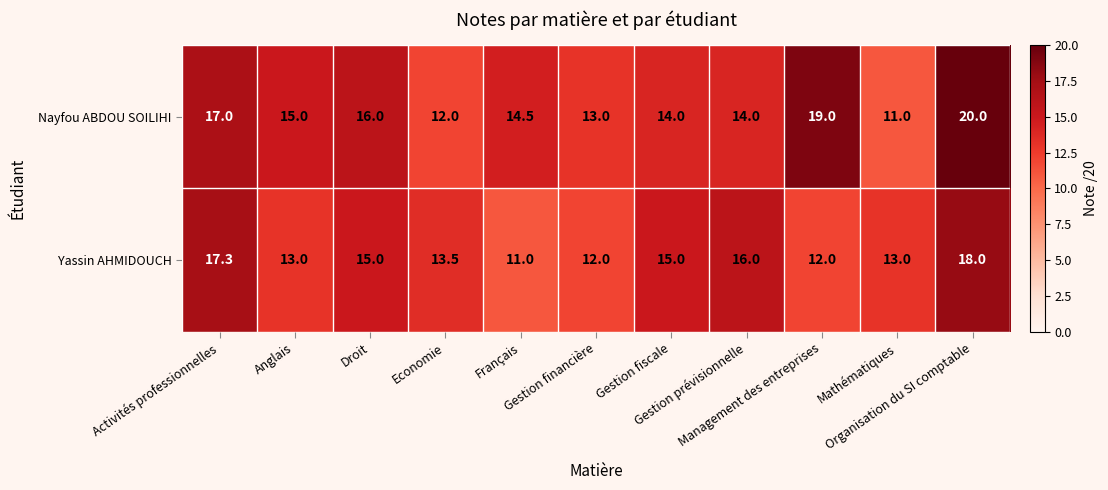

Which series has the largest range (max minus min)?

Nayfou ABDOU SOILIHI